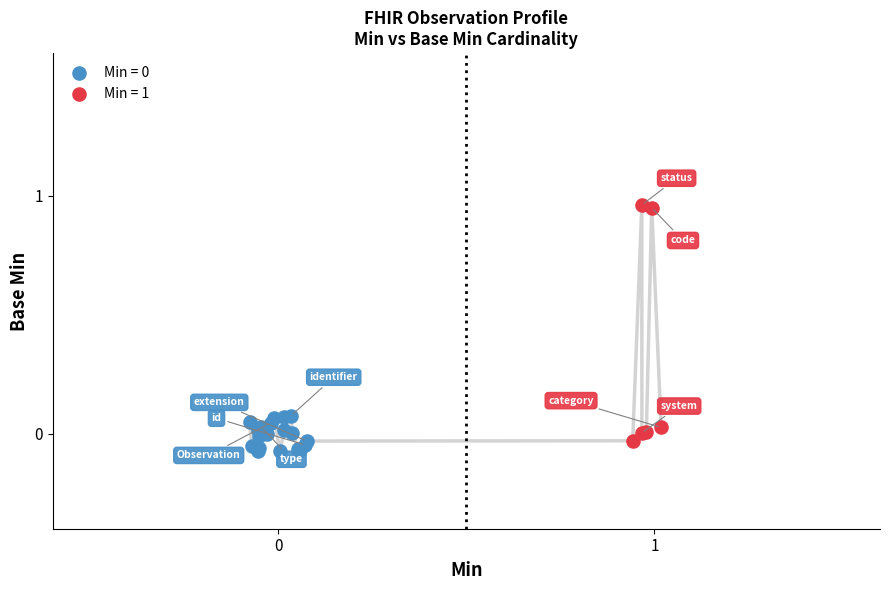

Which series has the largest Y range (max minus min)?

Min = 1